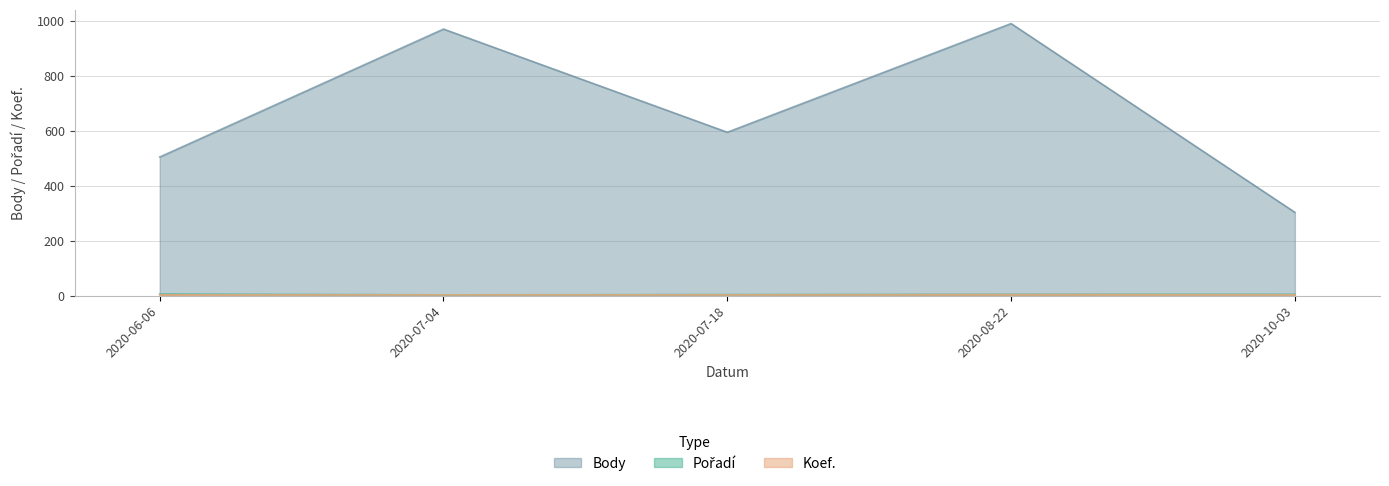

What is the spread (max minus min) of values at 2020-07-04?

966